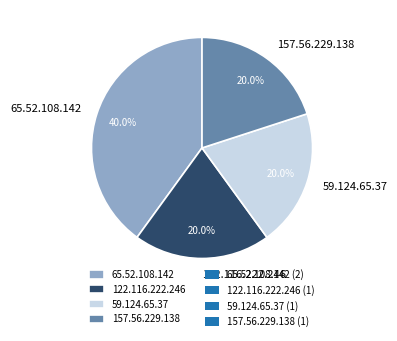

Is it true that 157.56.229.138 is 20% of the pie?

True